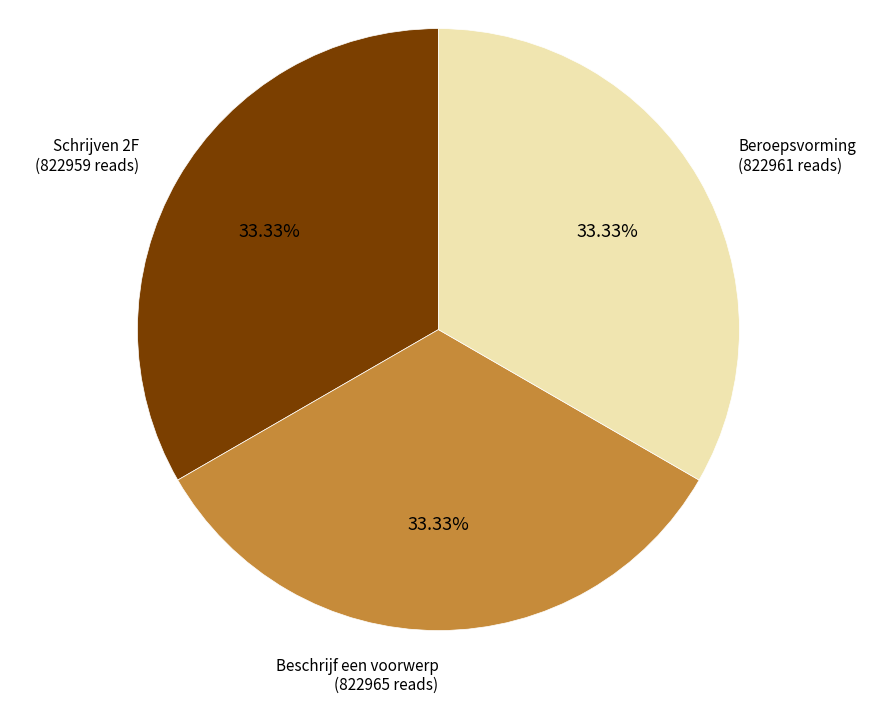

The Beschrijf een voorwerp slice represents 42% of the pie. True or false?

False